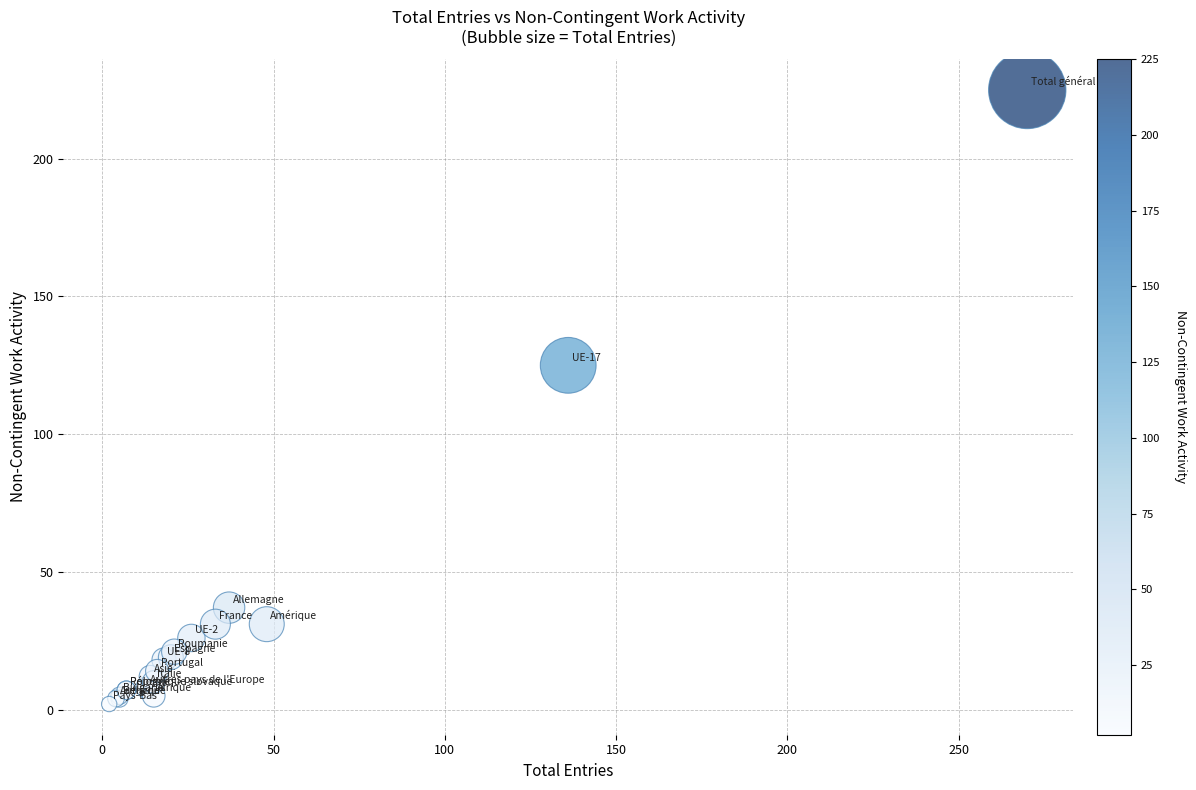

What Y value in the scatter plot is closest to 113?

125